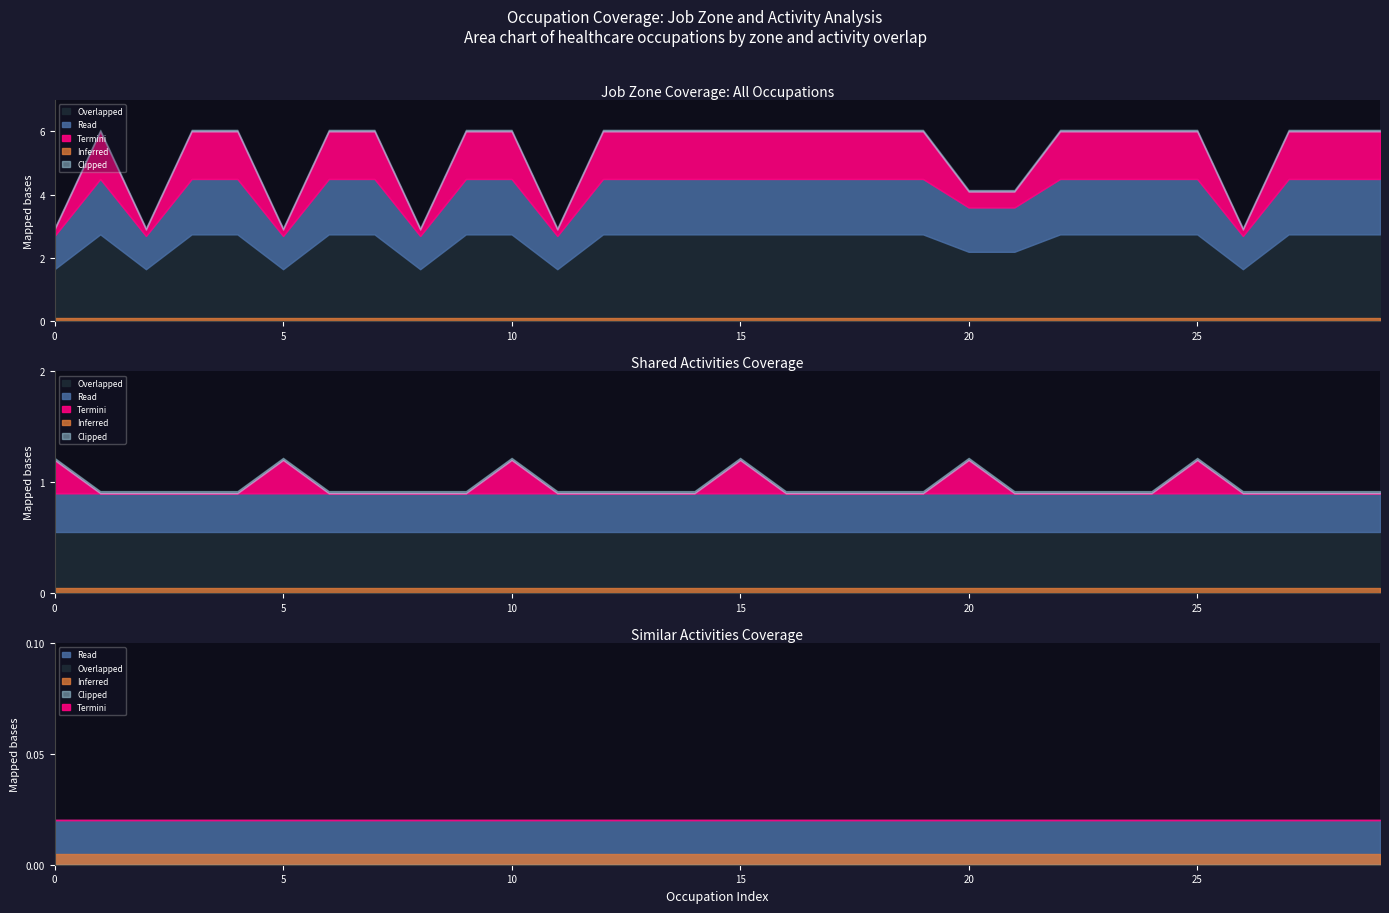

Between Zone 3 and Zone 4, which is larger?

Zone 4